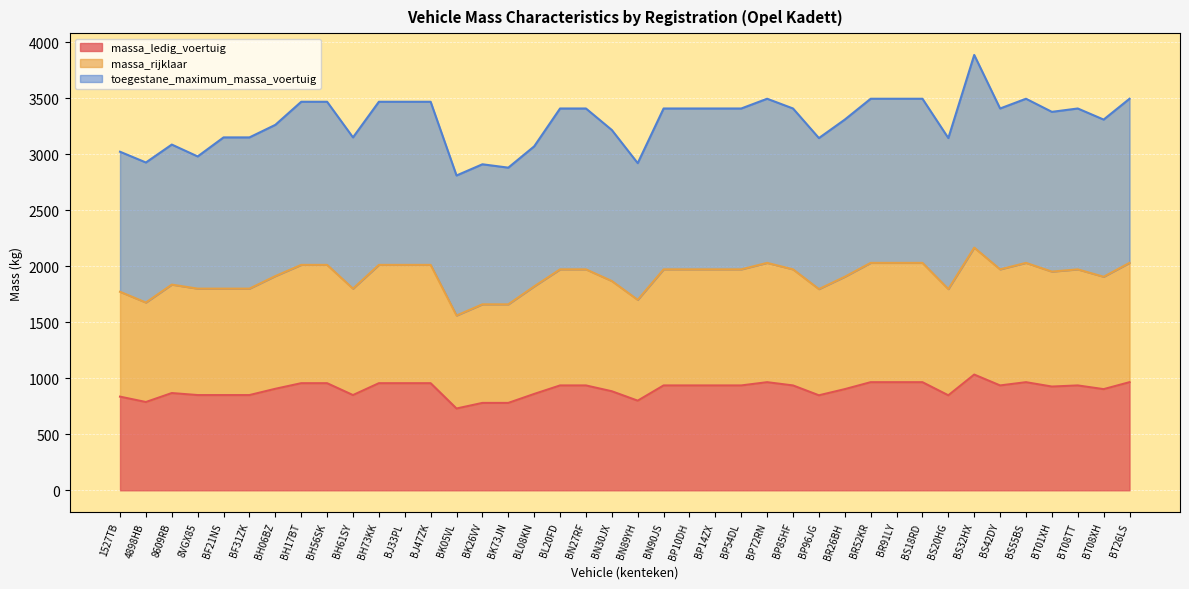

The value of massa_ledig_voertuig at BJ33PL is 452. True or false?

False